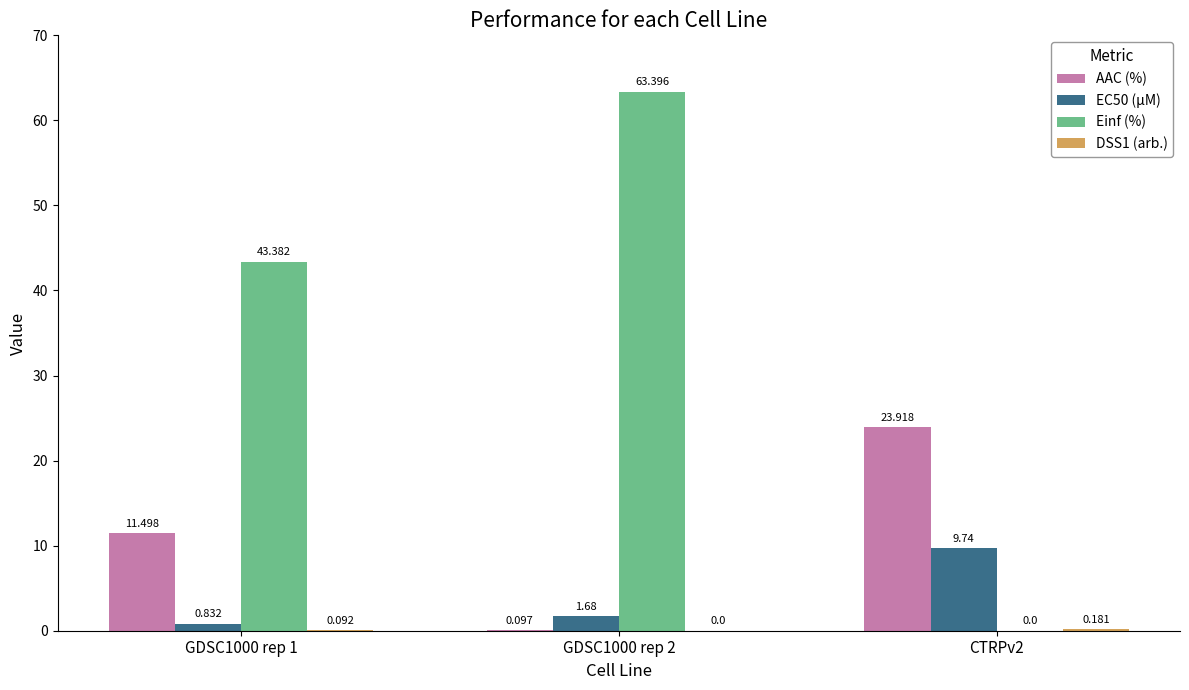

Between GDSC1000 rep 1 and CTRPv2, which series saw the biggest shift?

Einf (%)